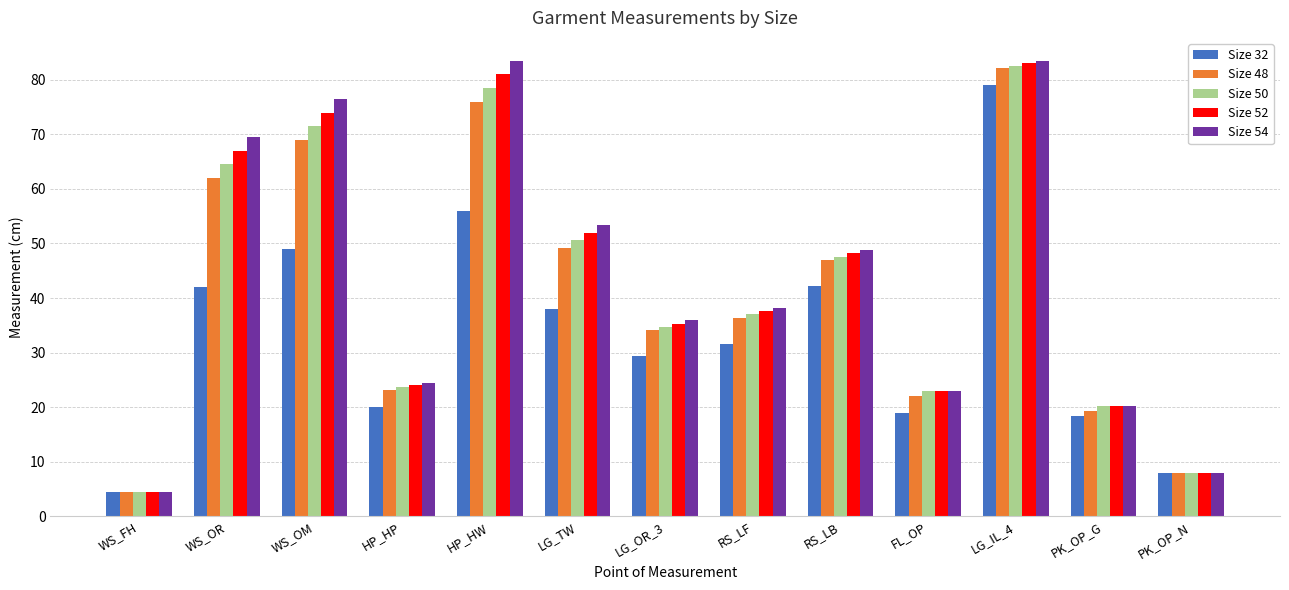

What is the label of the 3rd bar from the left?

WS_OM